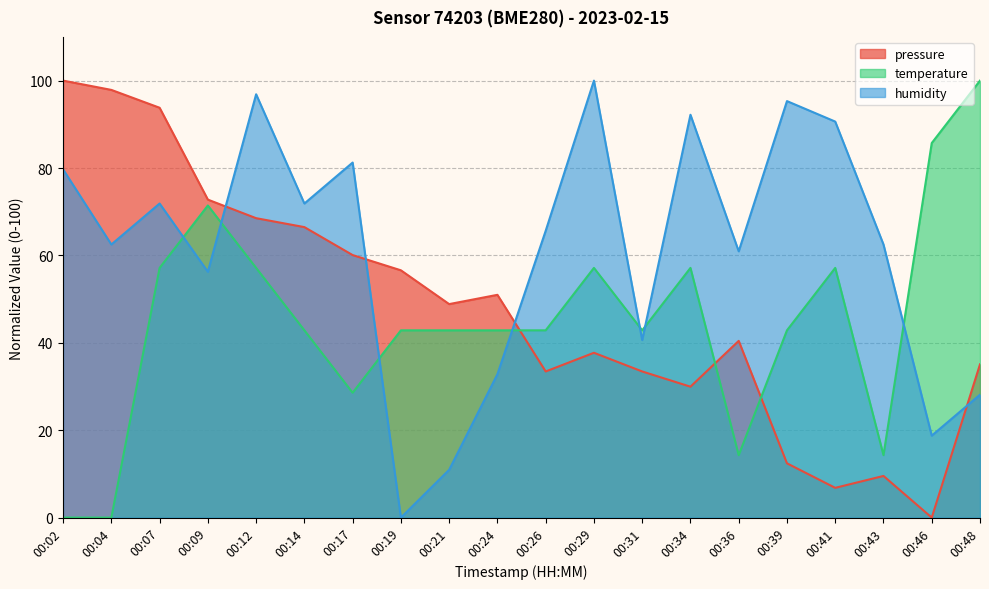

How many intersections are there between humidity and temperature?

7